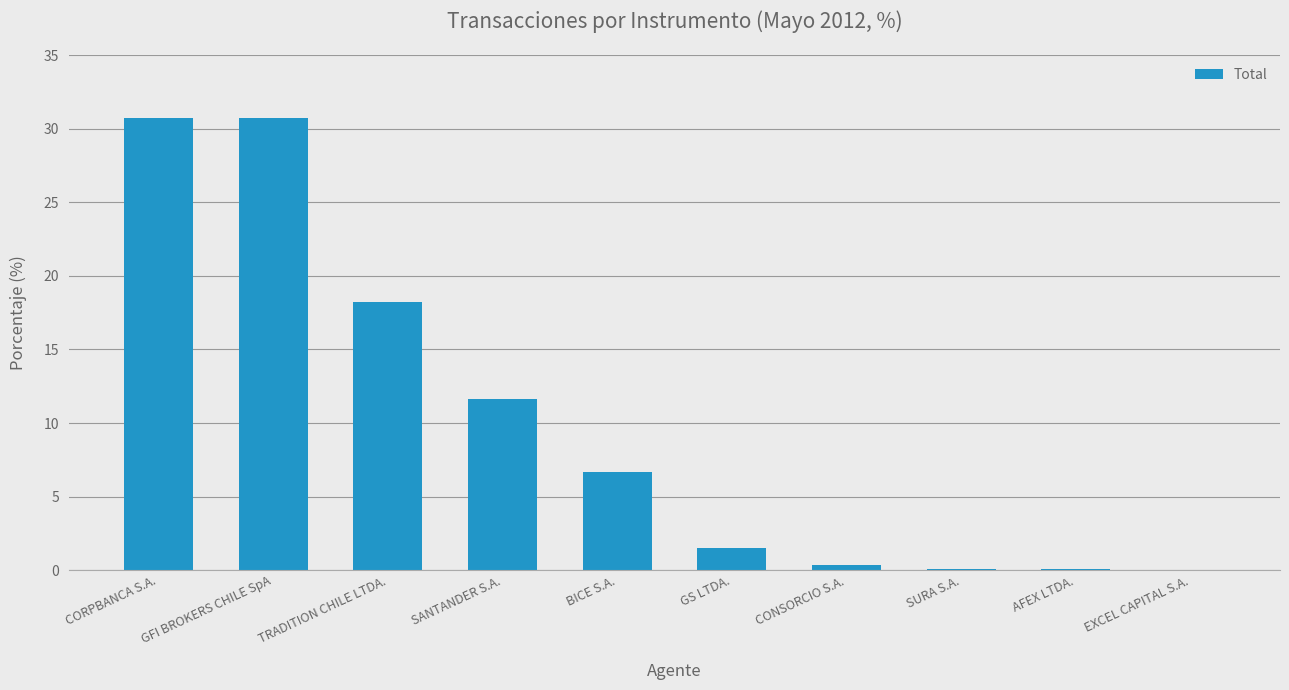

What is the ratio of the value at SANTANDER S.A. to the value at GS LTDA.?

7.8